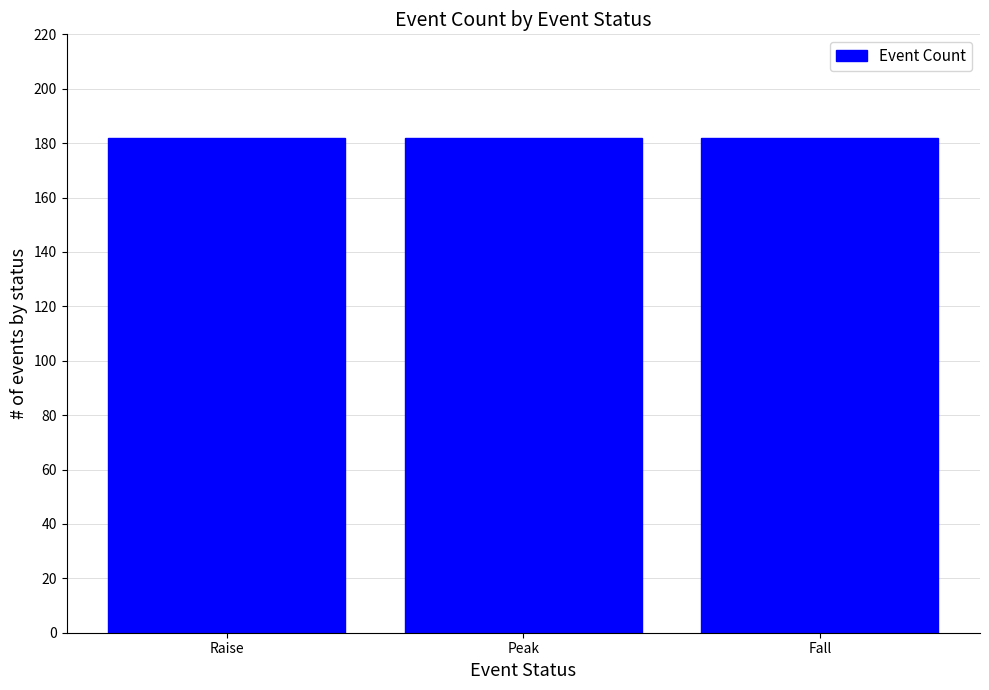

Is it true that the value at Raise is 74?

False